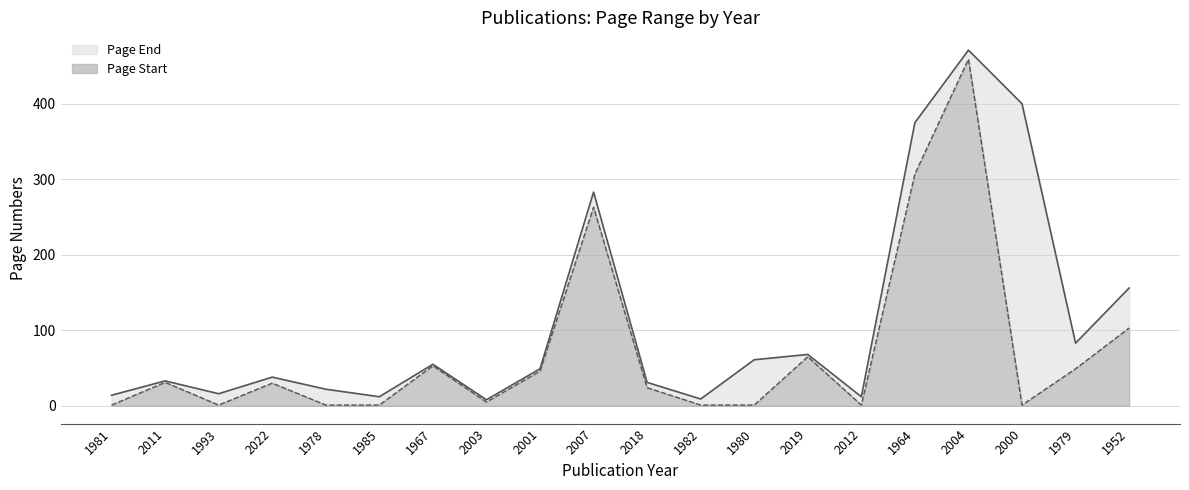

True or false: Page Start and Page End cross at least once.

False